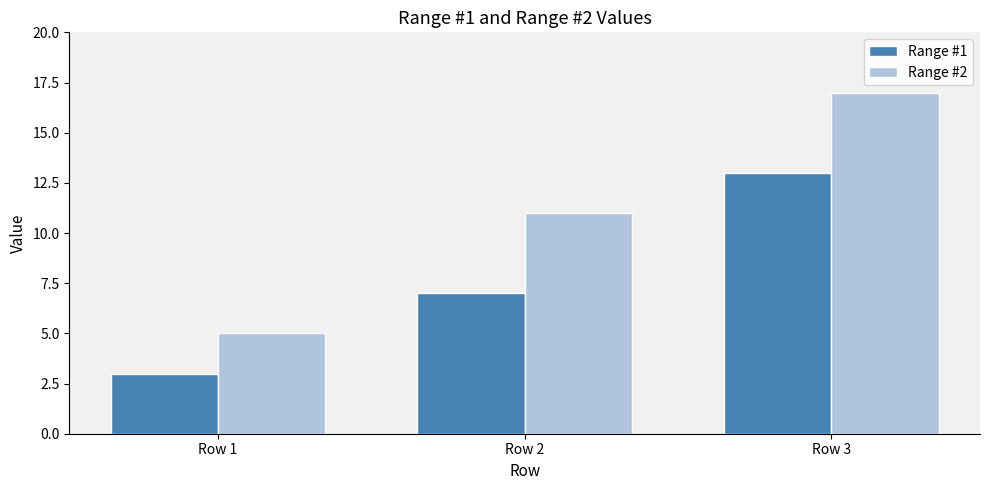

What is the total value across all series at Row 3?

30